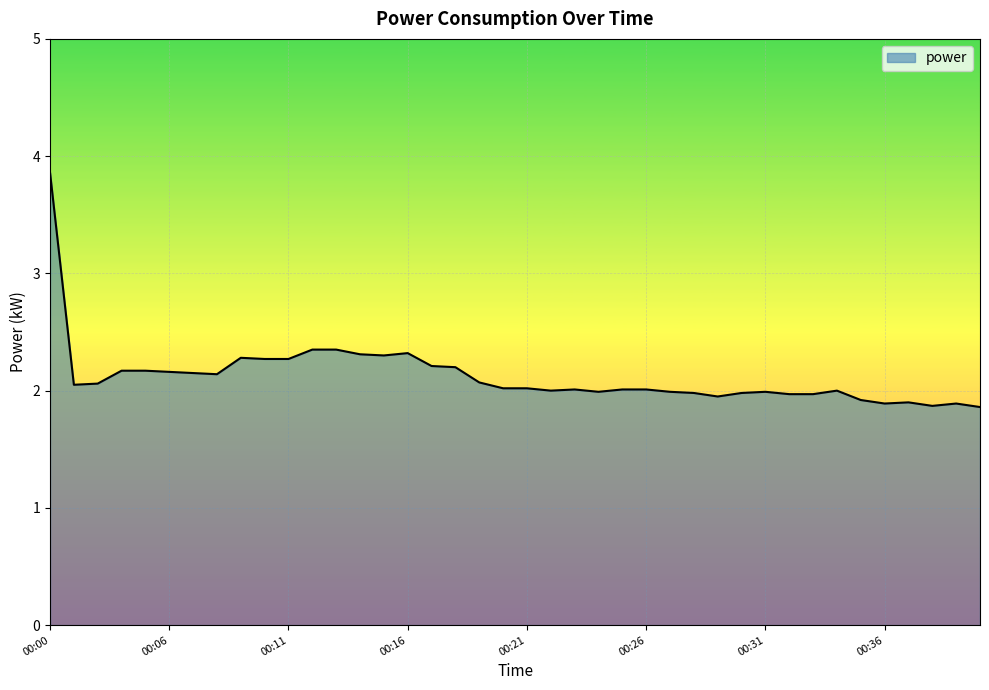

What is the difference between the maximum and minimum values?

2.0